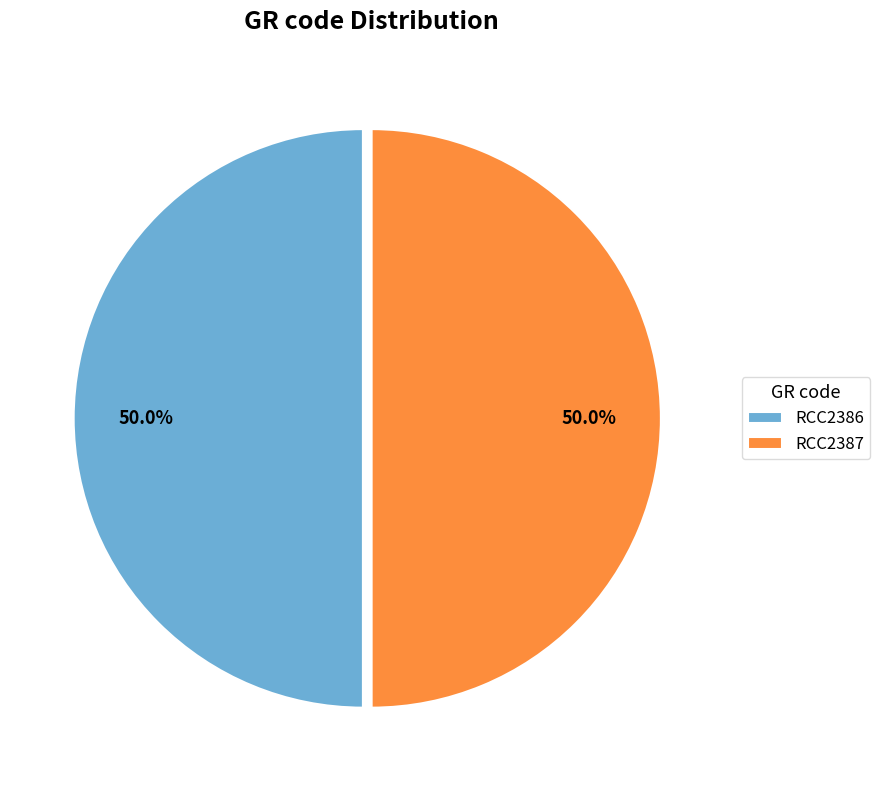

What percentage is the RCC2386 slice, to the nearest percent?

50%